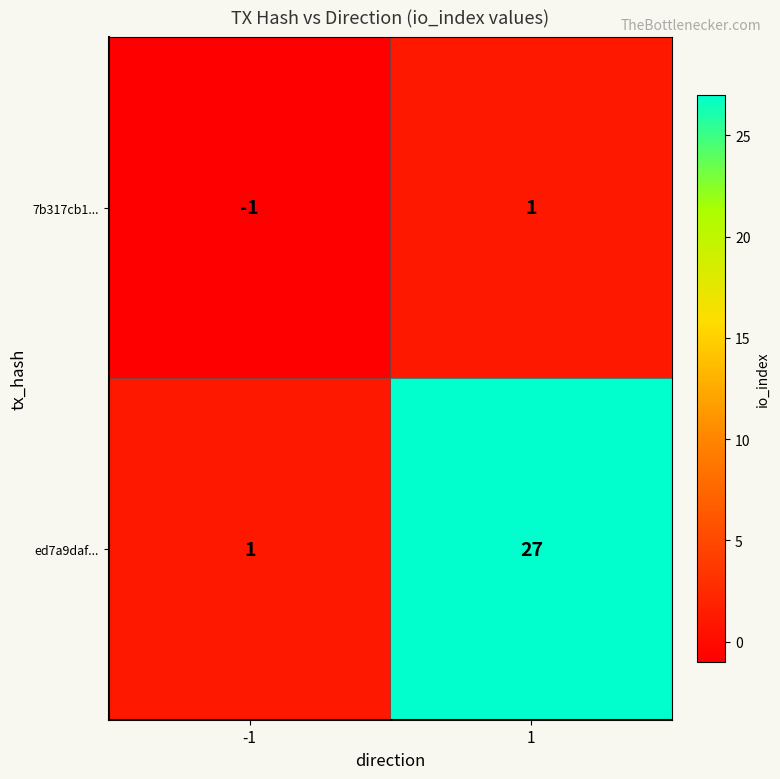

How many categories are shown in the chart?

2